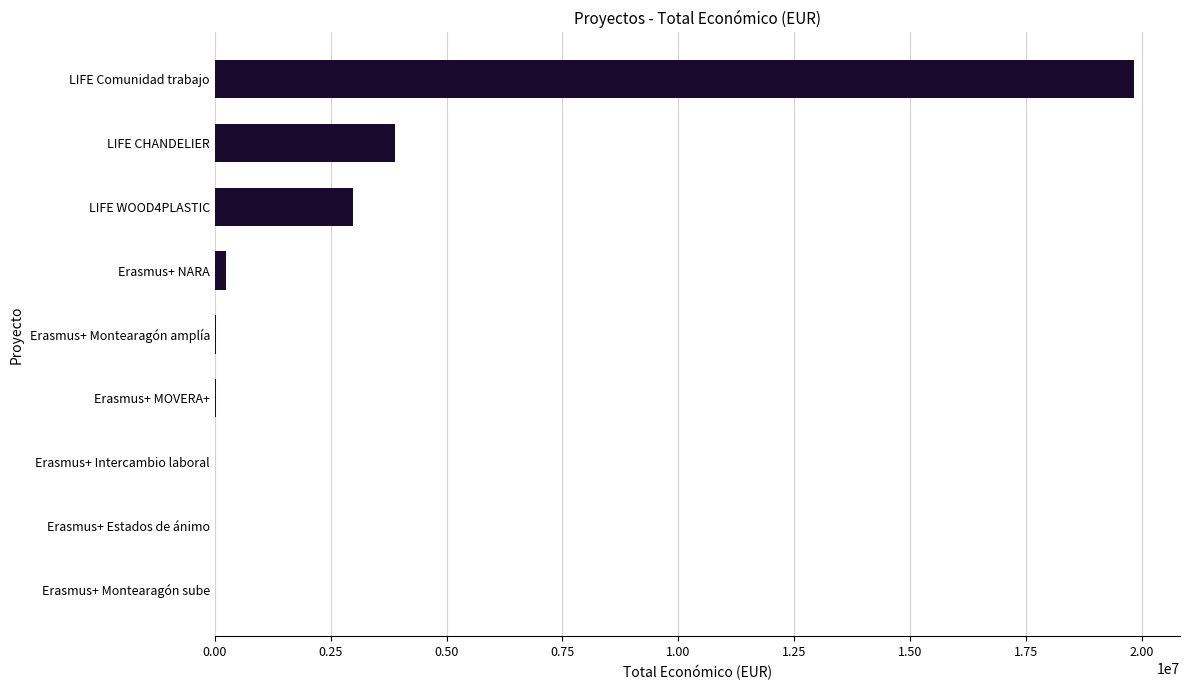

What is the maximum value shown in the chart?

19829878